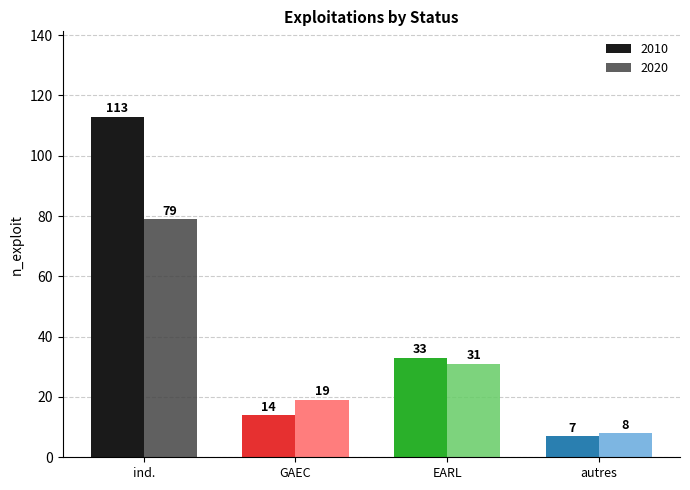

What is the average value of the 2020 series?

34